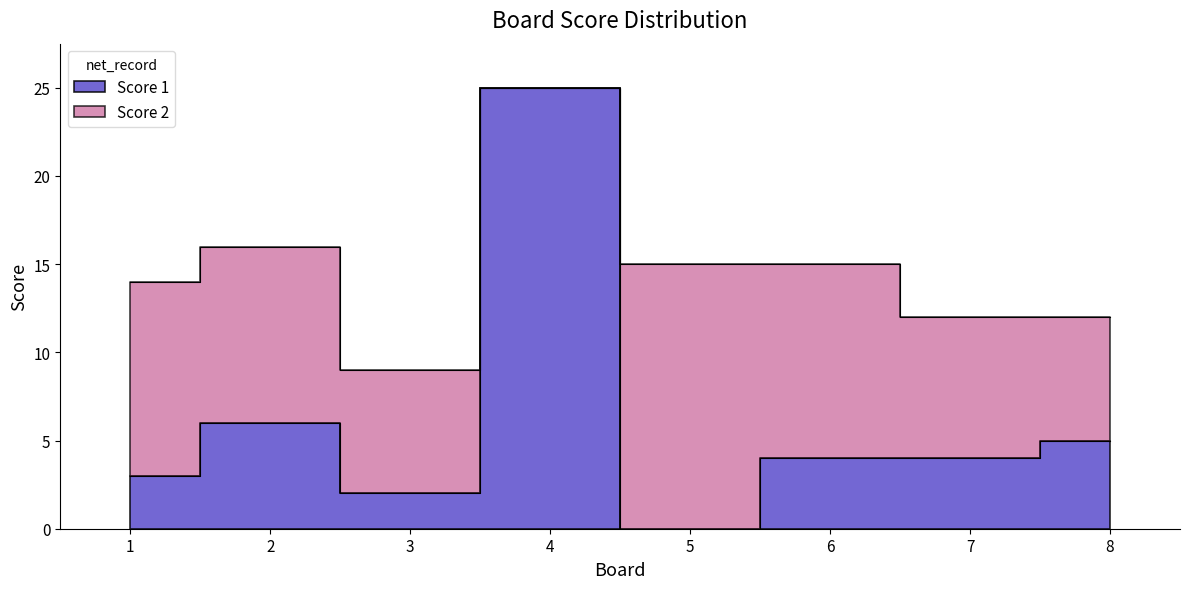

What is the greatest value displayed?

25